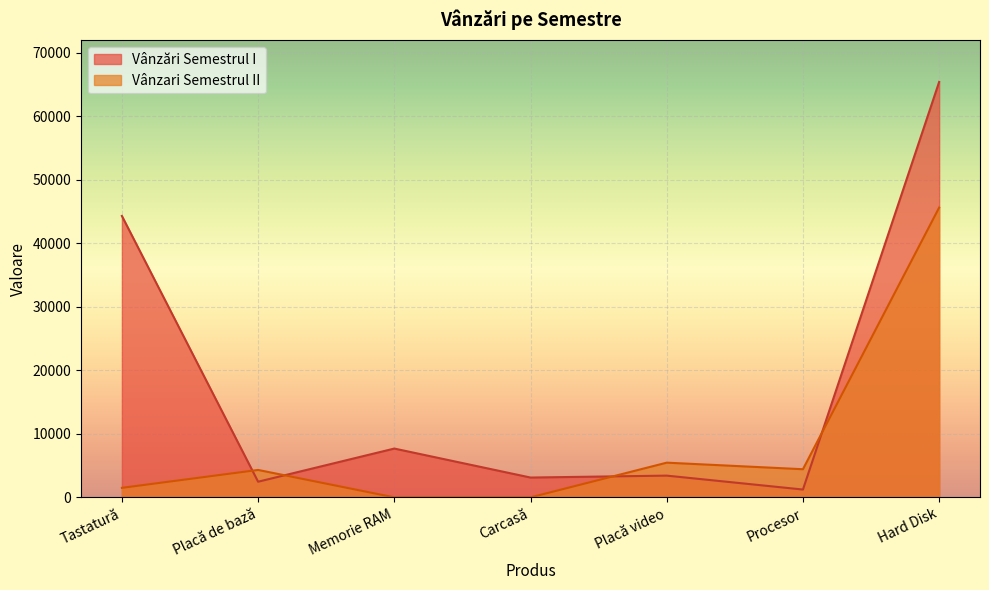

What is the lowest value of the Vânzări Semestrul I series?

1234